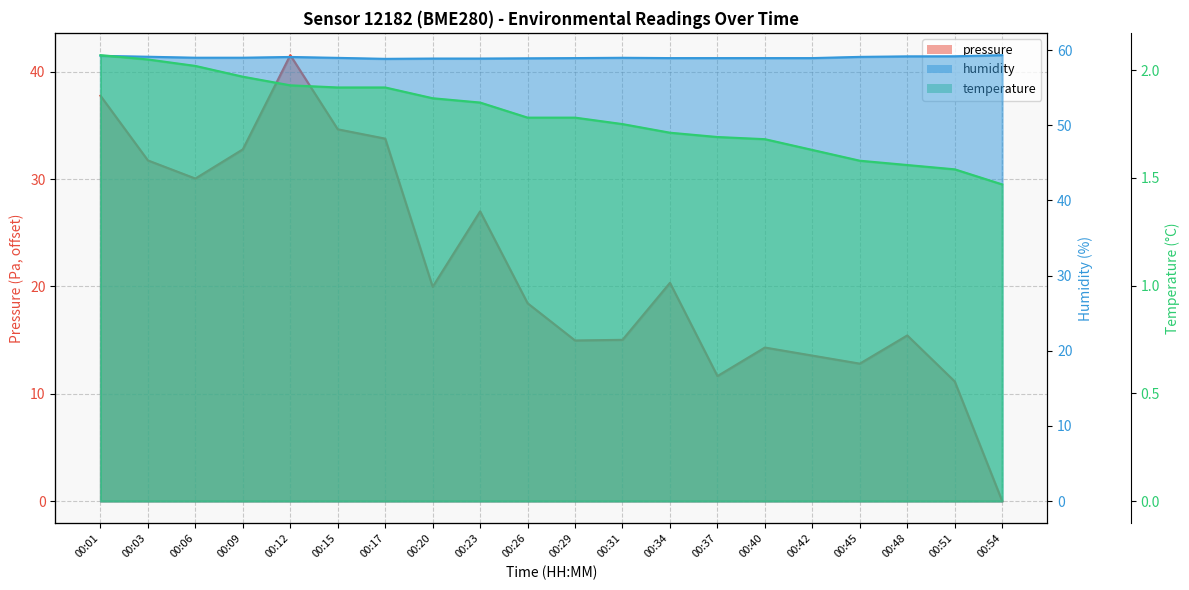

Rank the categories by temperature value from highest to lowest.

00:01, 00:03, 00:06, 00:09, 00:12, 00:15, 00:17, 00:20, 00:23, 00:26, 00:29, 00:31, 00:34, 00:37, 00:40, 00:42, 00:45, 00:48, 00:51, 00:54